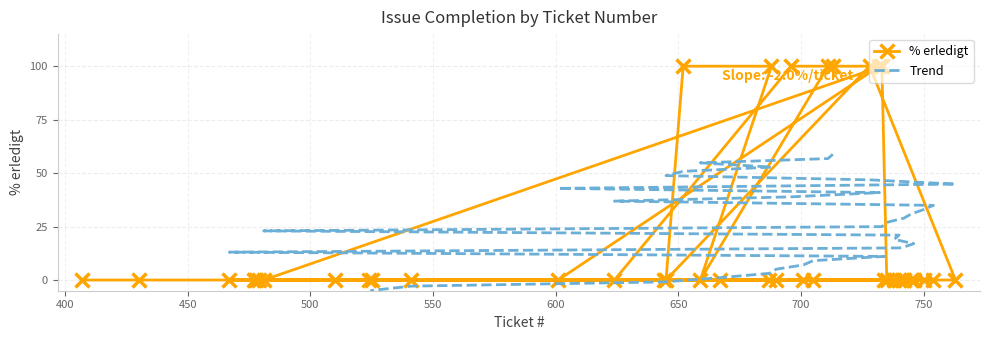

Which series contains the highest Y value?

% erledigt